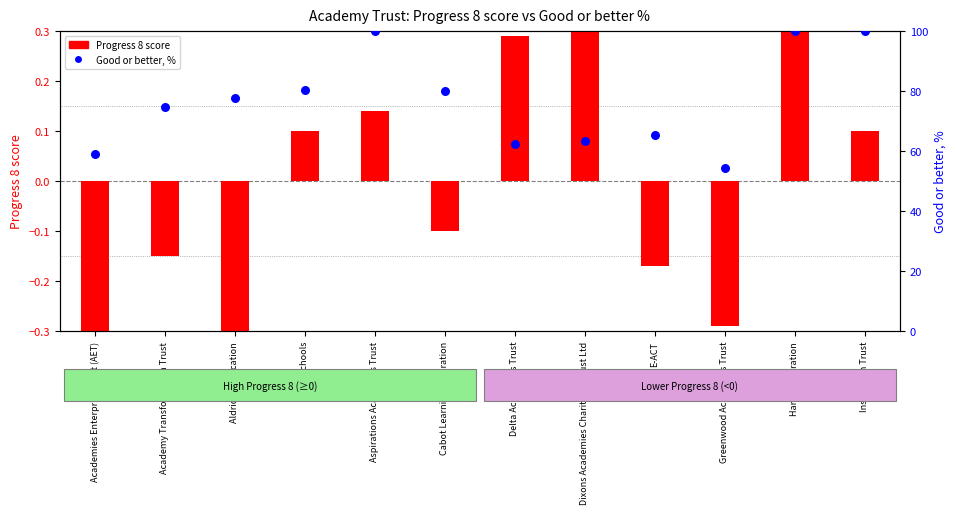

Is the value of Progress 8 score at Aspirations Academies Trust greater than the value of Good or better, % at Aldridge Education?

No